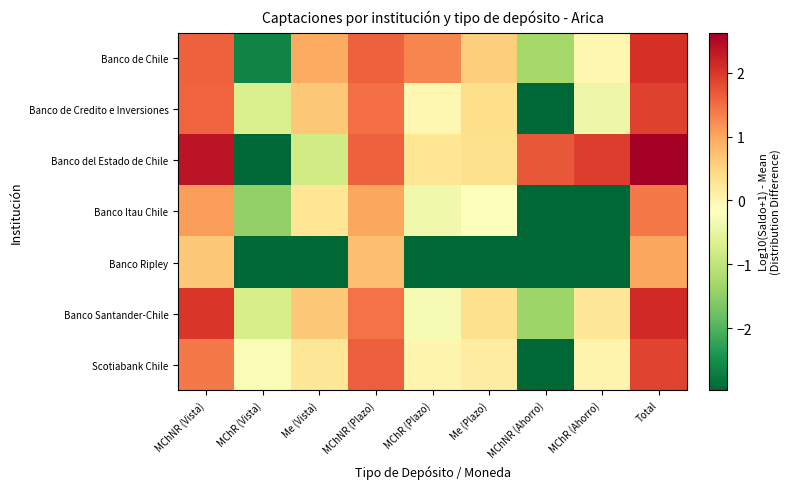

How many series are shown in this chart?

7